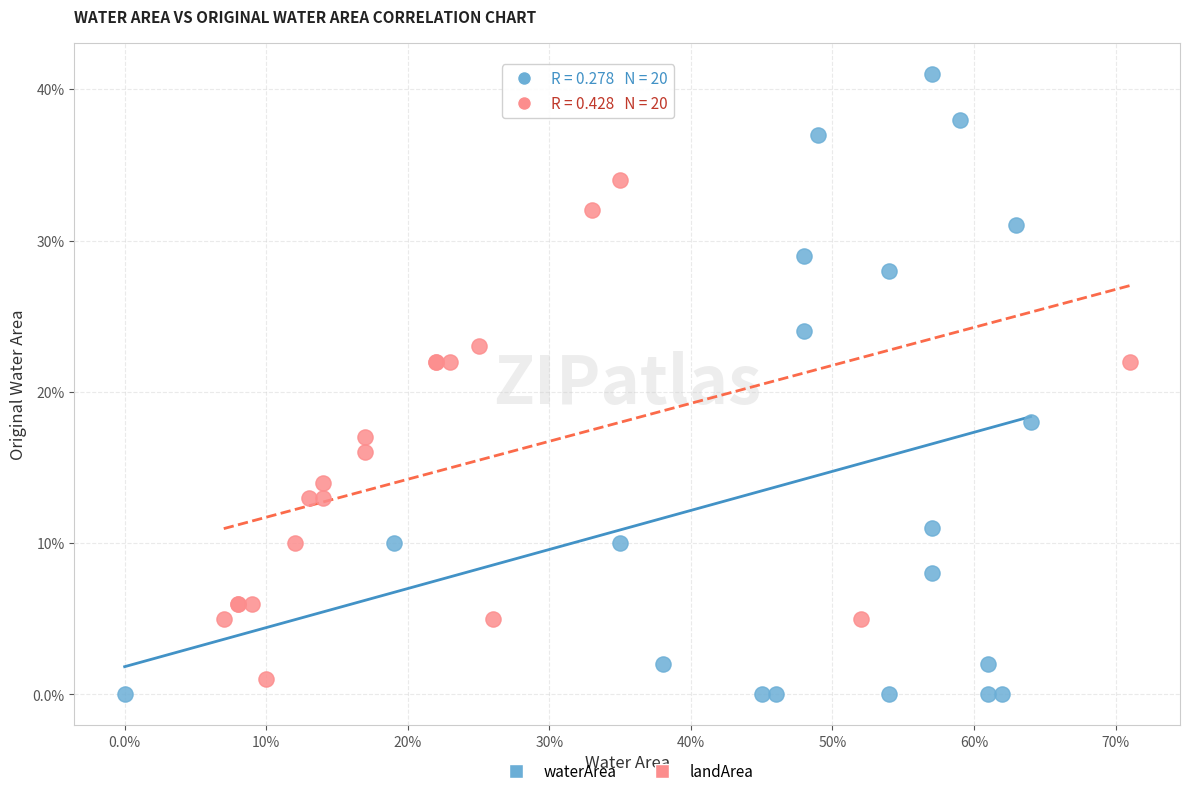

Which series reaches the maximum Y coordinate?

waterArea